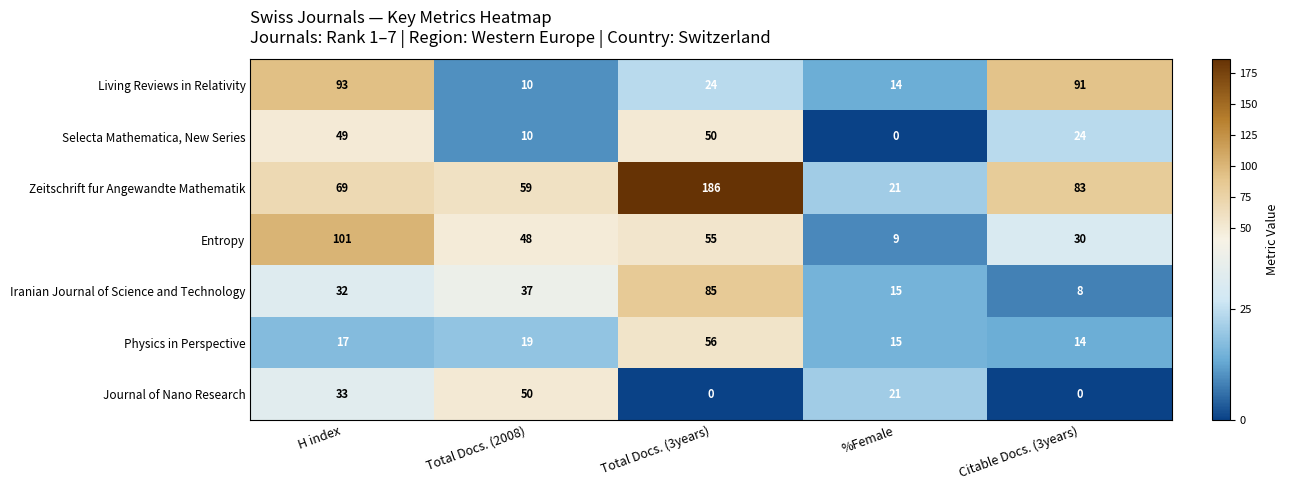

True or false: Entropy has a value of 101 at H index.

True